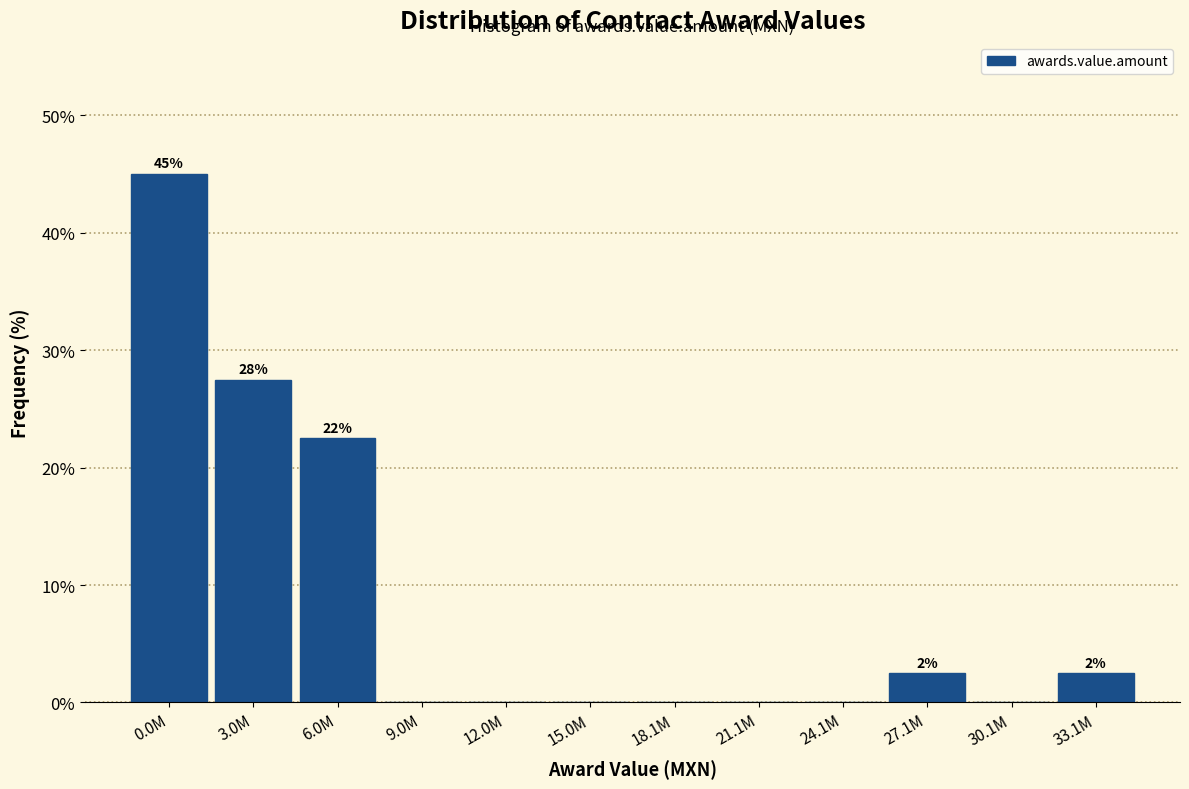

Reading left to right, transcribe all the data shown in this chart.

0.0M=45.0	3.0M=27.5	6.0M=22.5	9.0M=0.0	12.0M=0.0	15.0M=0.0	18.1M=0.0	21.1M=0.0	24.1M=0.0	27.1M=2.5	30.1M=0.0	33.1M=2.5